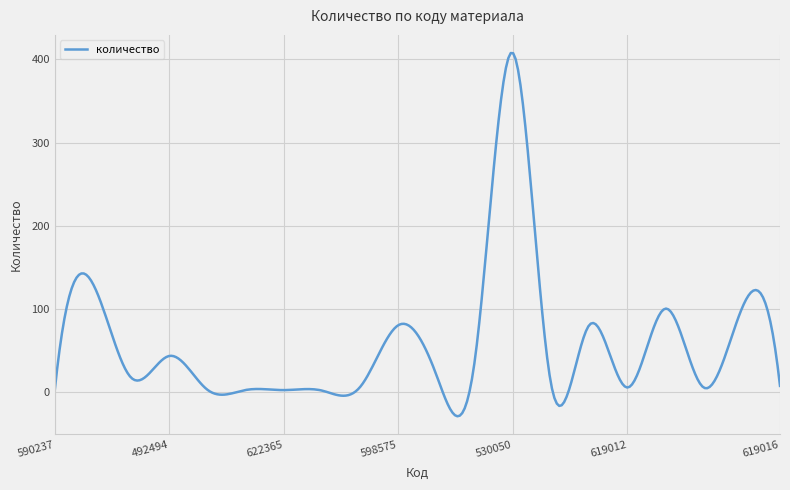

What is the smallest value displayed?

-29.6